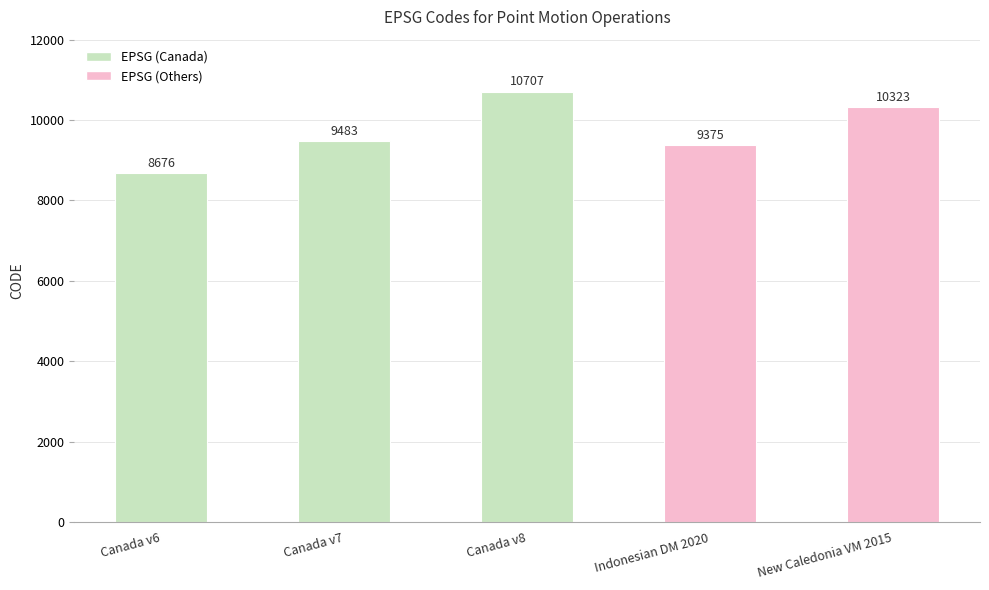

What position from the right is New Caledonia VM 2015?

1